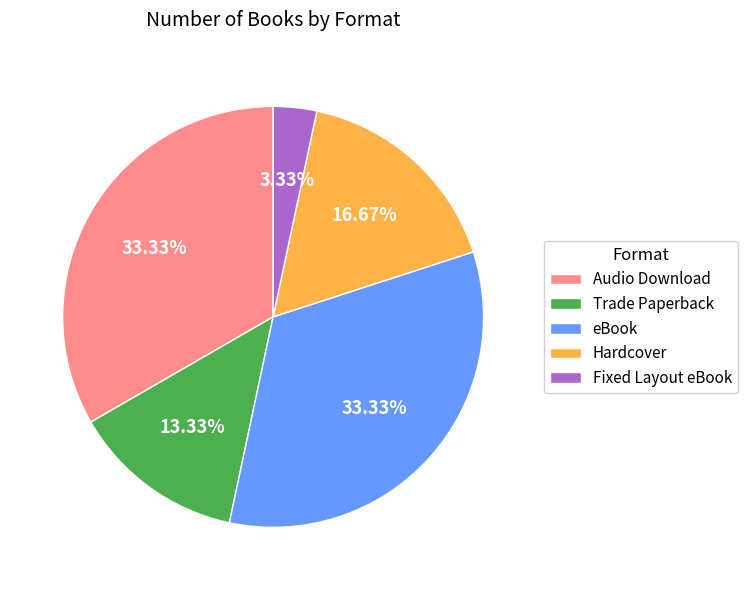

What is the ratio of the value at Trade Paperback to the value at Audio Download?

0.4